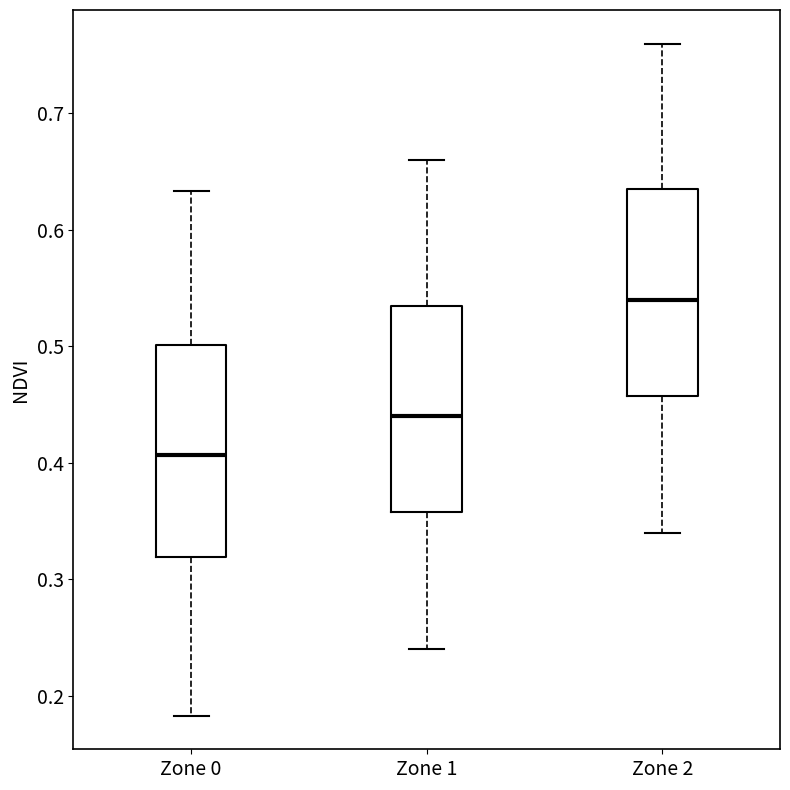

Reading left to right, transcribe this box plot: for each box, give where its median line is, the range the box spans, and where its two whiskers end, as read against the y-axis. The values are not printed on the chart, so give them approximately, as read against the axis.

Zone 0: median 0.41, box 0.32 to 0.50, whiskers 0.18 to 0.63
Zone 1: median 0.44, box 0.36 to 0.54, whiskers 0.24 to 0.66
Zone 2: median 0.54, box 0.46 to 0.64, whiskers 0.34 to 0.76